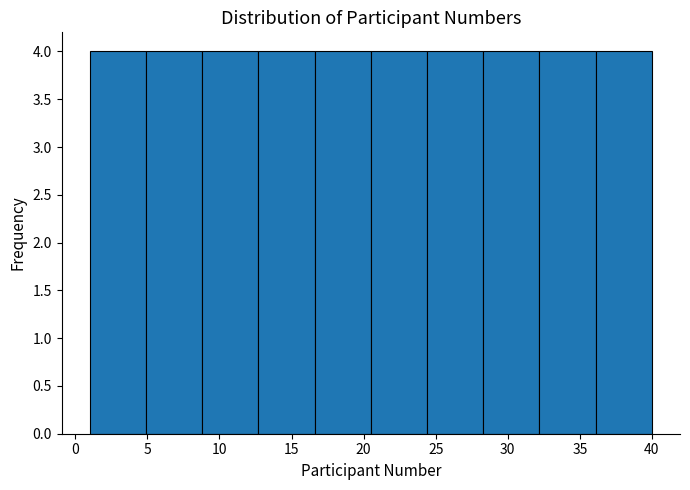

How tall is the bar that spans 36.1 to 40.0 on the x-axis? Neither the bar edges nor the heights are printed on the chart, so give them approximately, as read against the axes.

4